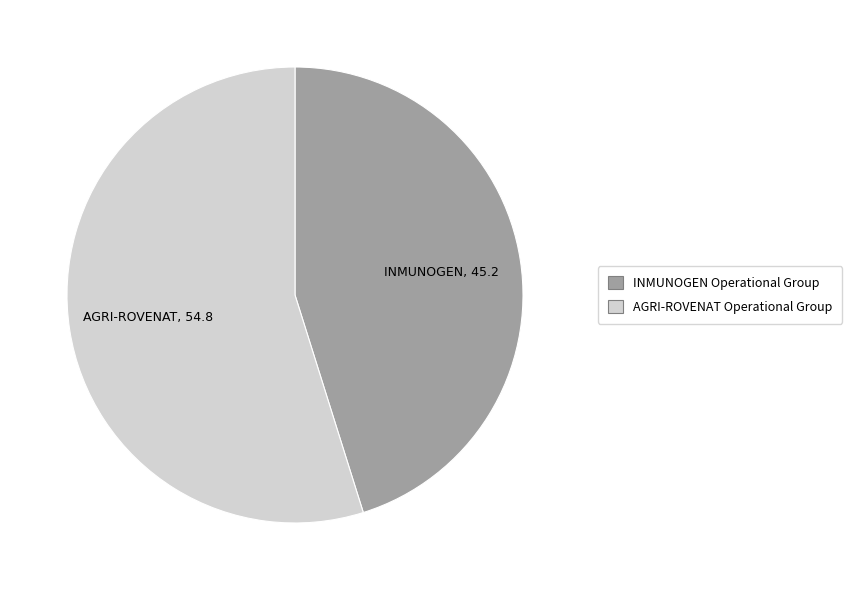

Combined, do AGRI-ROVENAT Operational Group and INMUNOGEN Operational Group account for over 50%?

Yes